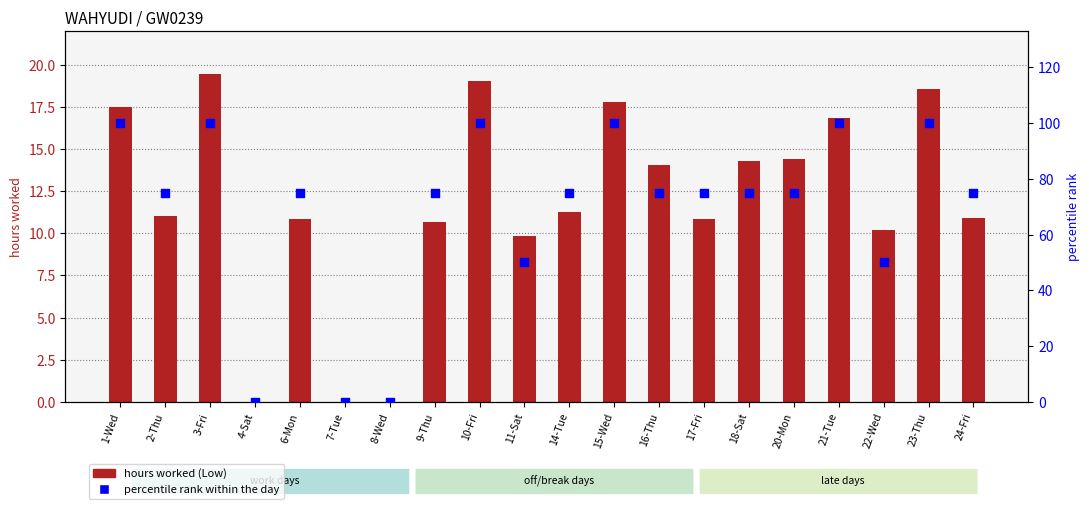

Is the value of hours worked (Low) at 4-Sat greater than the value of percentile rank within the day at 10-Fri?

No